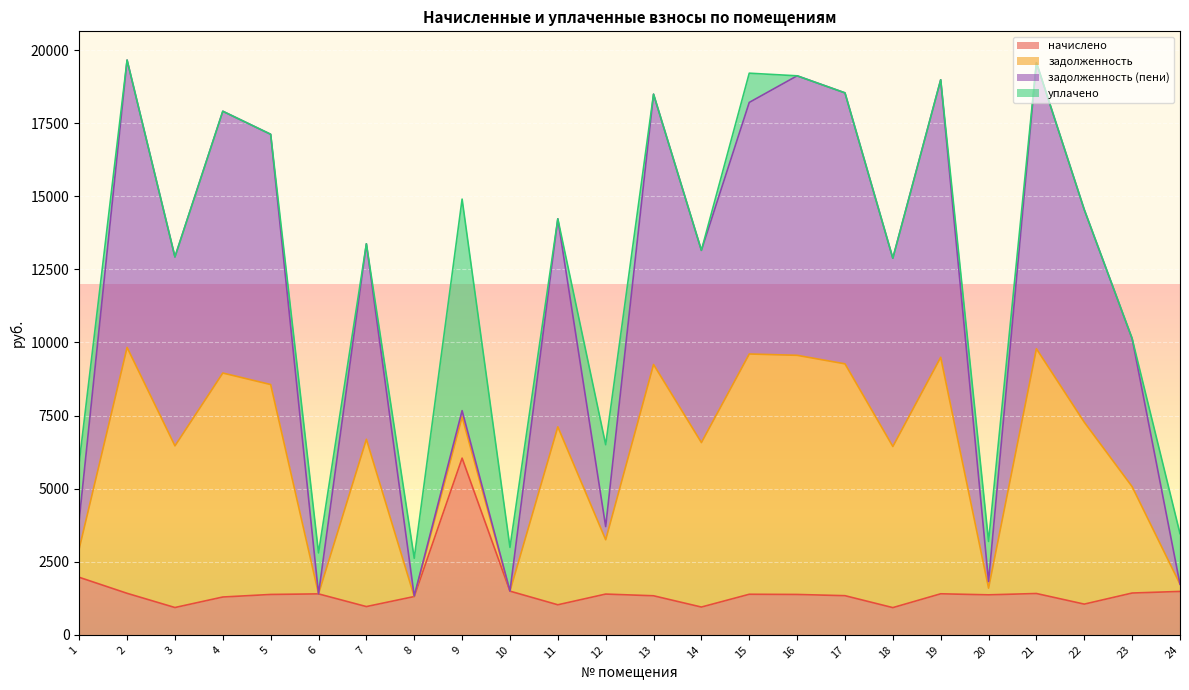

What is the minimum value for начислено?

929.9